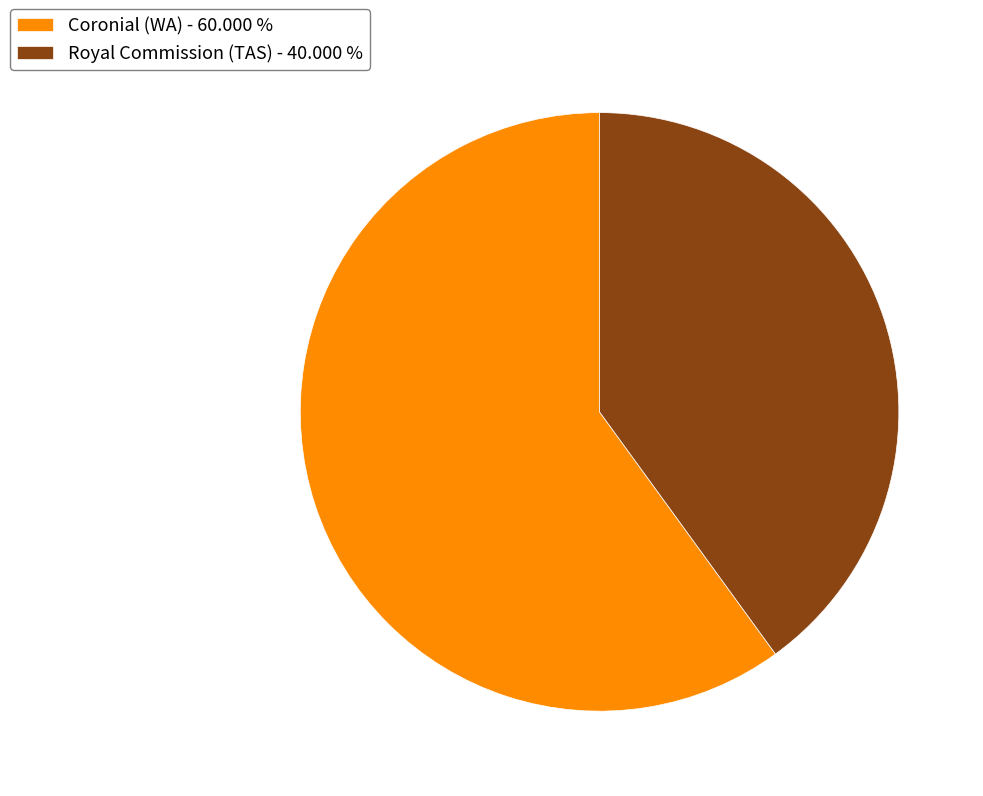

Does any single category account for the majority?

Yes